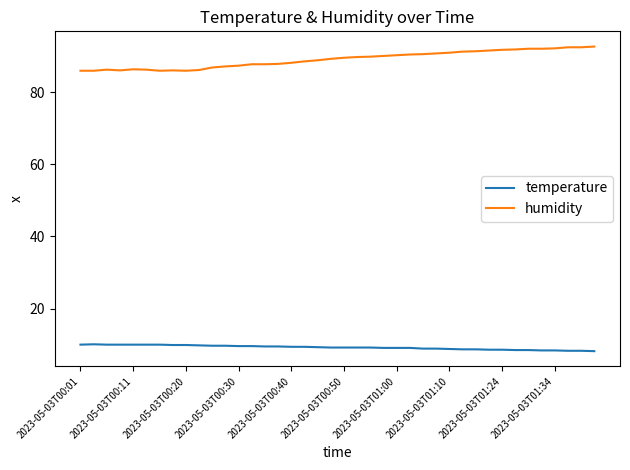

Which series has the largest total across all categories?

humidity